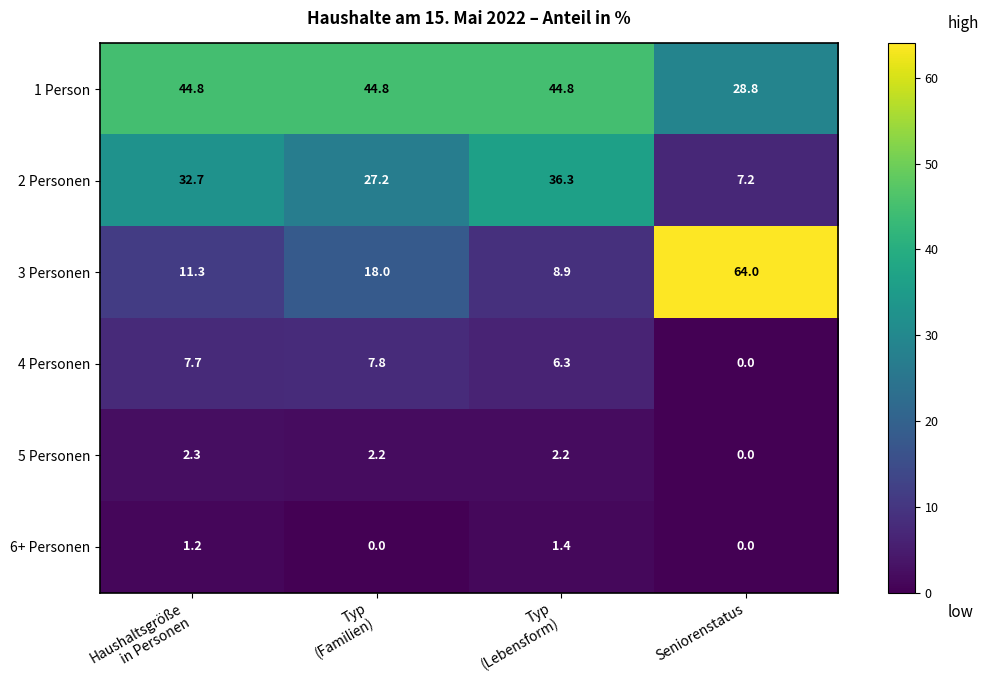

Reading left to right, extract all data points from this chart.

1 Person: 44.8	44.8	44.8	28.8
2 Personen: 32.7	27.2	36.3	7.2
3 Personen: 11.3	18.0	8.9	64.0
4 Personen: 7.7	7.8	6.3	0.0
5 Personen: 2.3	2.2	2.2	0.0
6+ Personen: 1.2	0.0	1.4	0.0